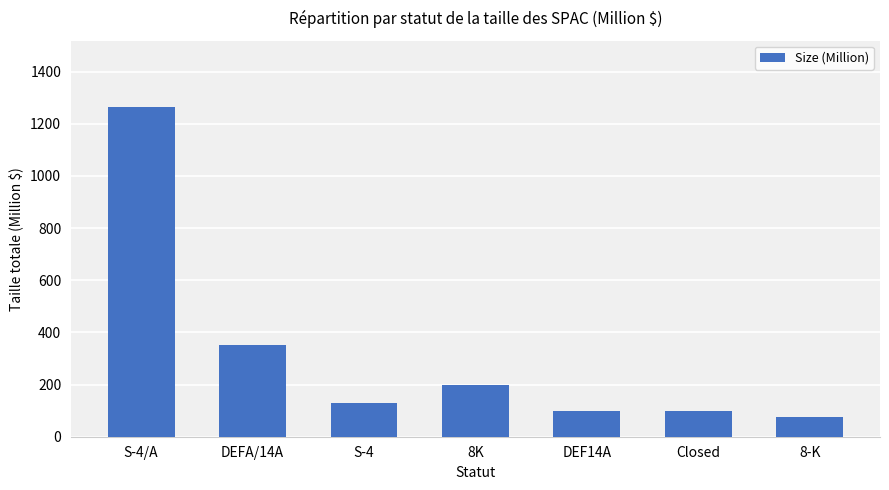

How many data points are less than 130?

3